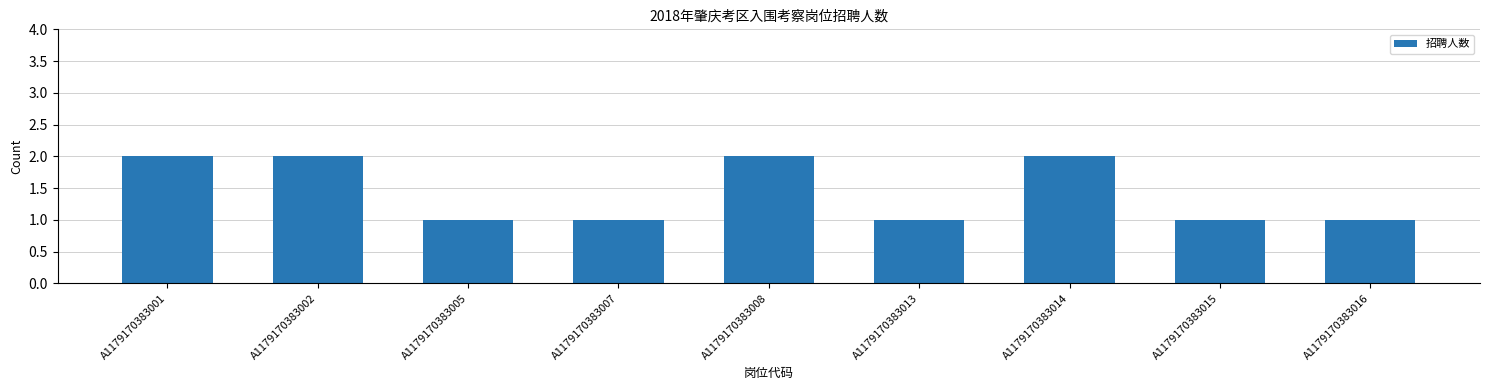

What is the change in value from A1179170383013 to A1179170383014?

+1